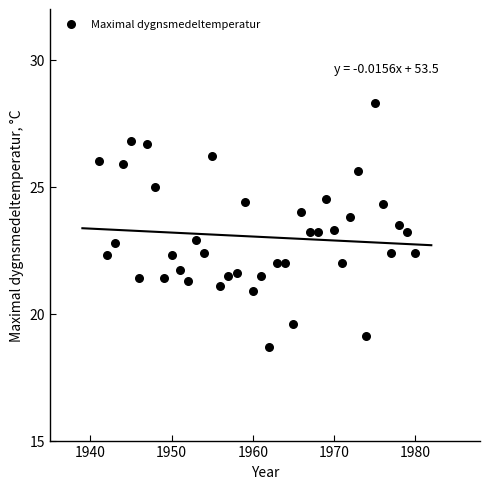

What is the range of Y values (max minus min)?

9.6